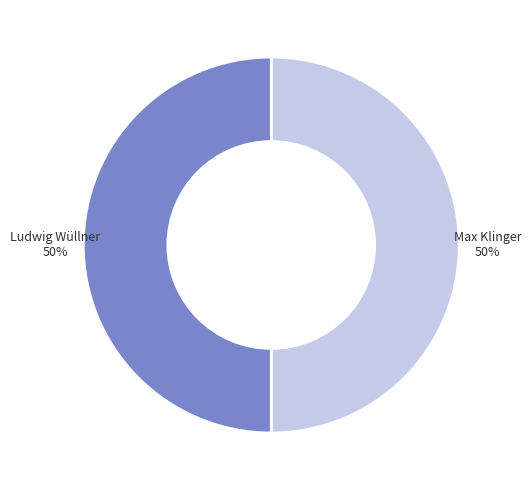

How many segments does this pie chart have?

2